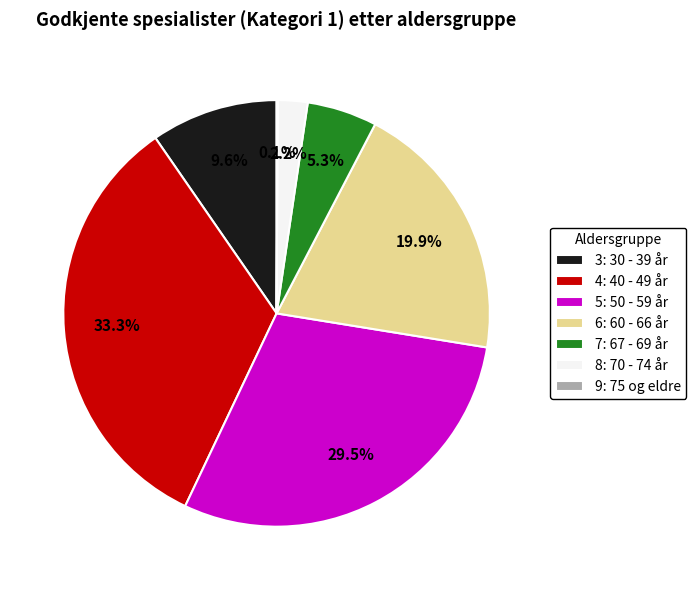

What is the ratio of the value at 3: 30 - 39 år to the value at 7: 67 - 69 år?

1.8